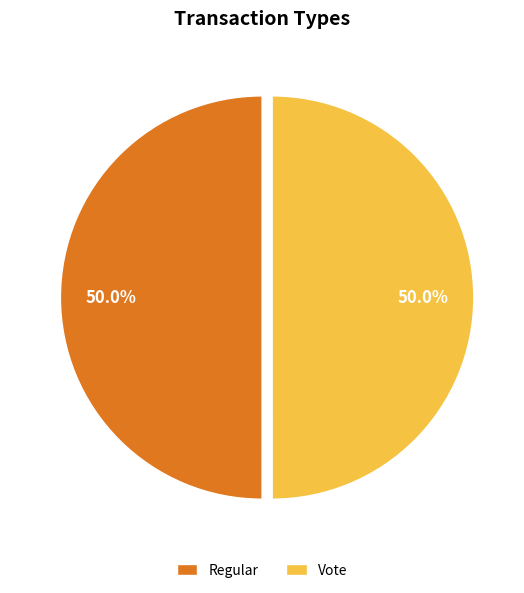

Approximately how many times larger is the value at Vote compared to Regular?

1.0